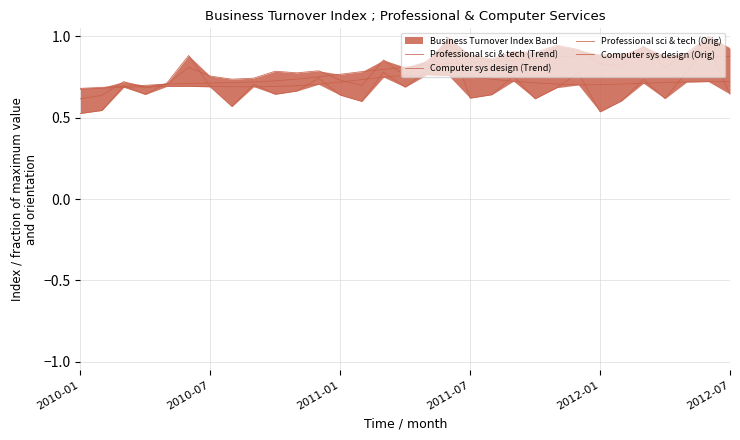

What position from the left is 17?

18